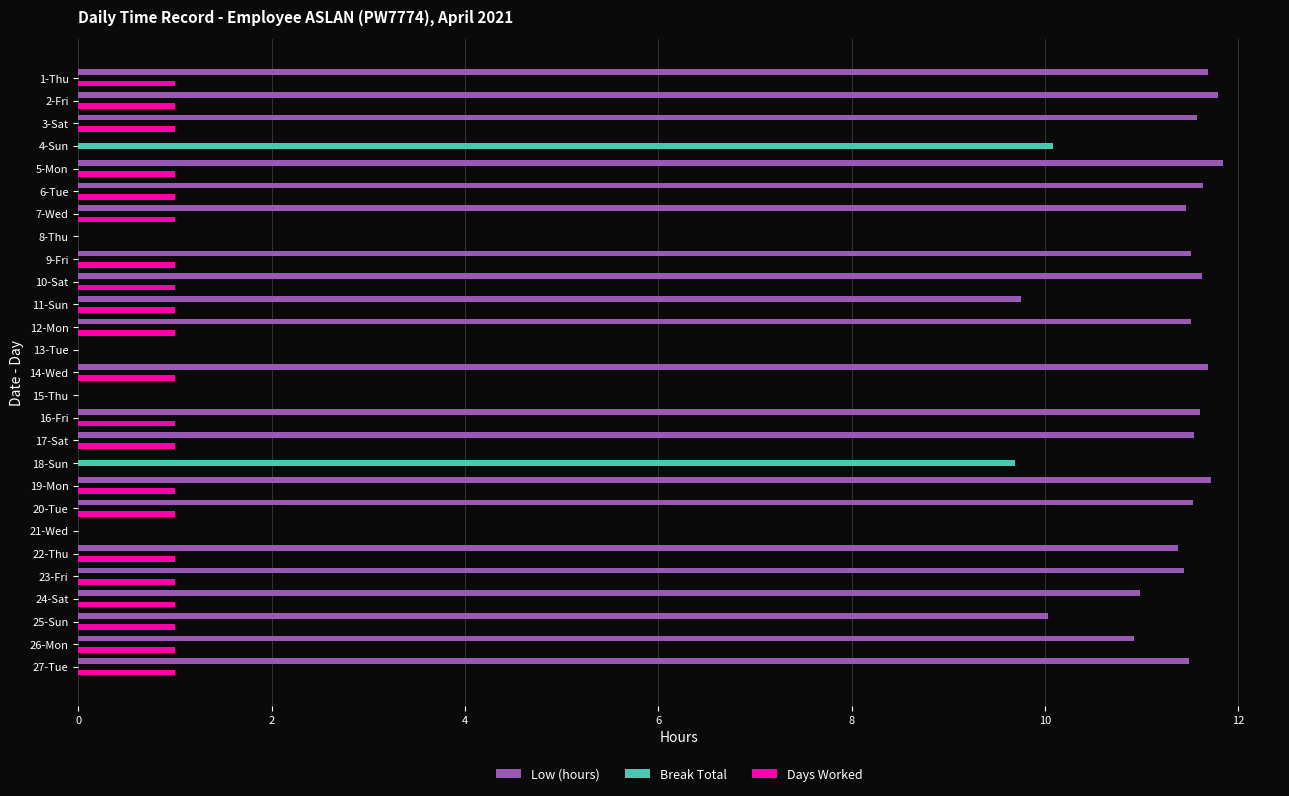

How many categories are shown in the chart?

27